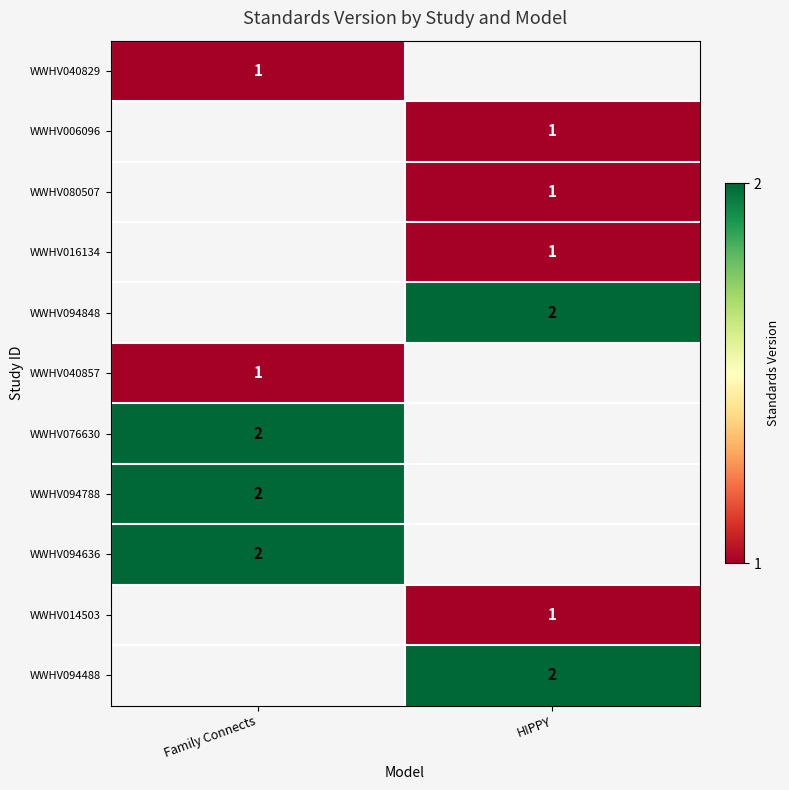

True or false: WWHV006096 has a value of 1 at HIPPY.

True